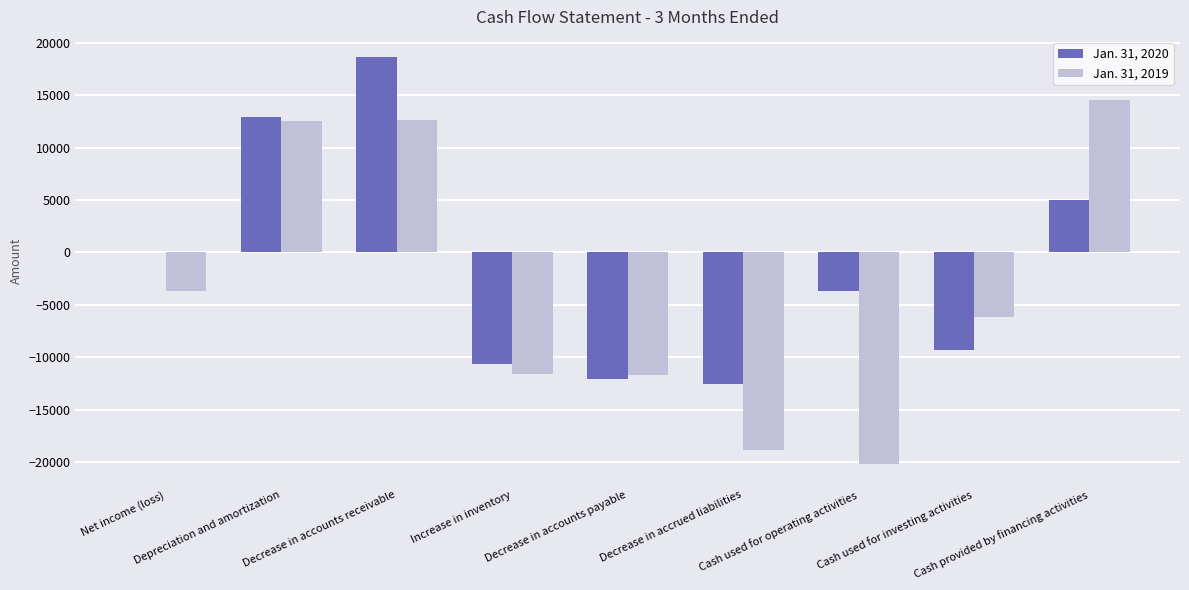

What are all the series names shown in the legend?

Jan. 31, 2020, Jan. 31, 2019